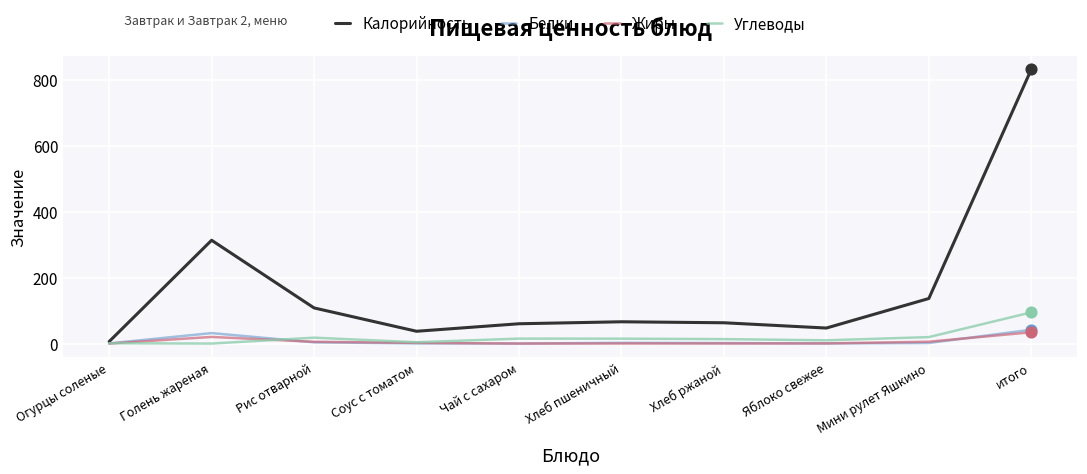

At how many categories does at least one series exceed 613?

1